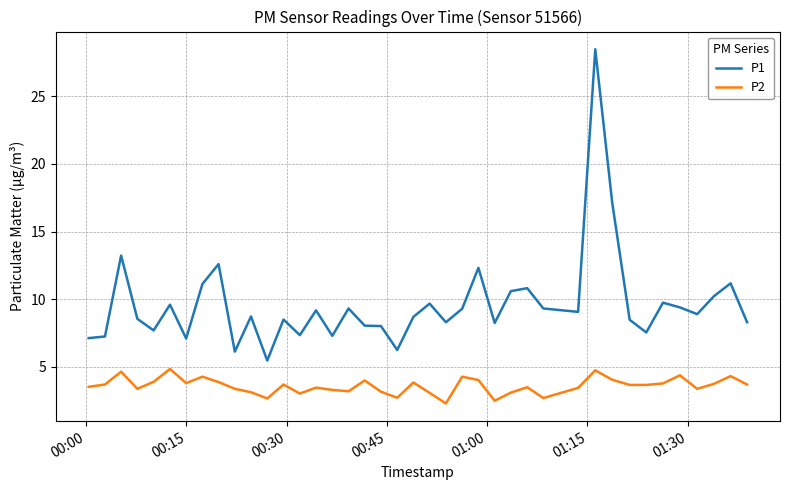

Which series has the largest total across all categories?

P1